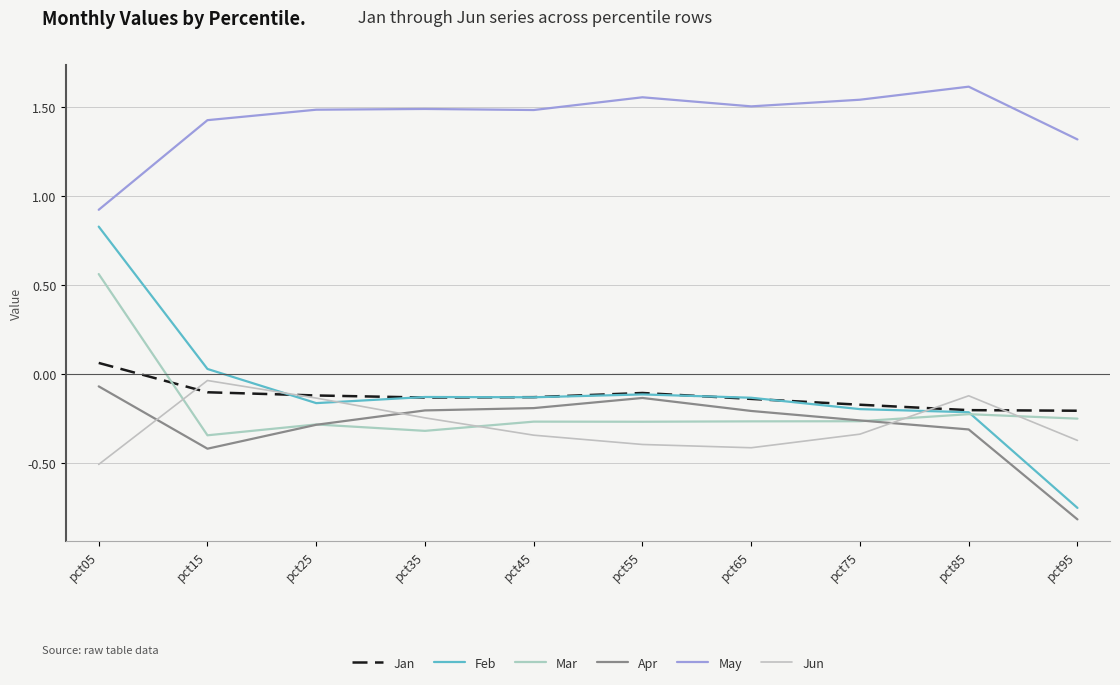

In Mar, how many points are lower than both neighbors (excluding endpoints)?

3